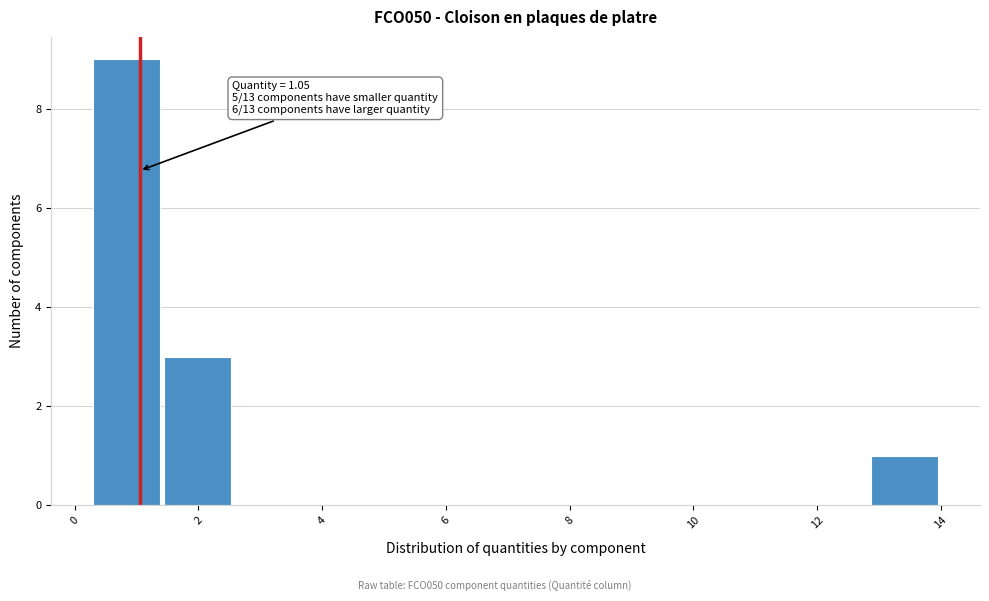

Which range on the x-axis has the tallest bar?

0.4 to 1.4